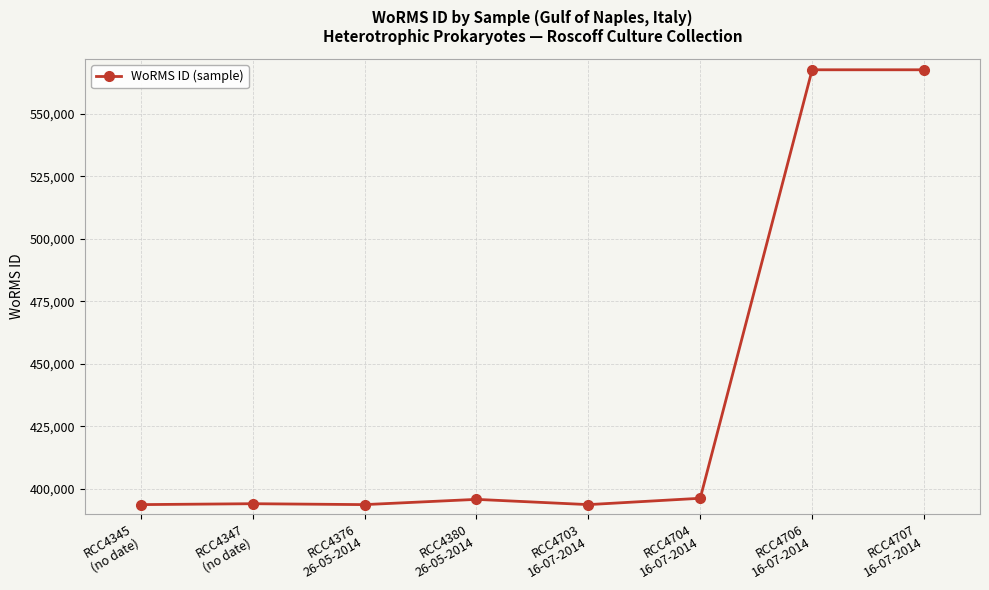

What is the maximum value shown in the chart?

567587